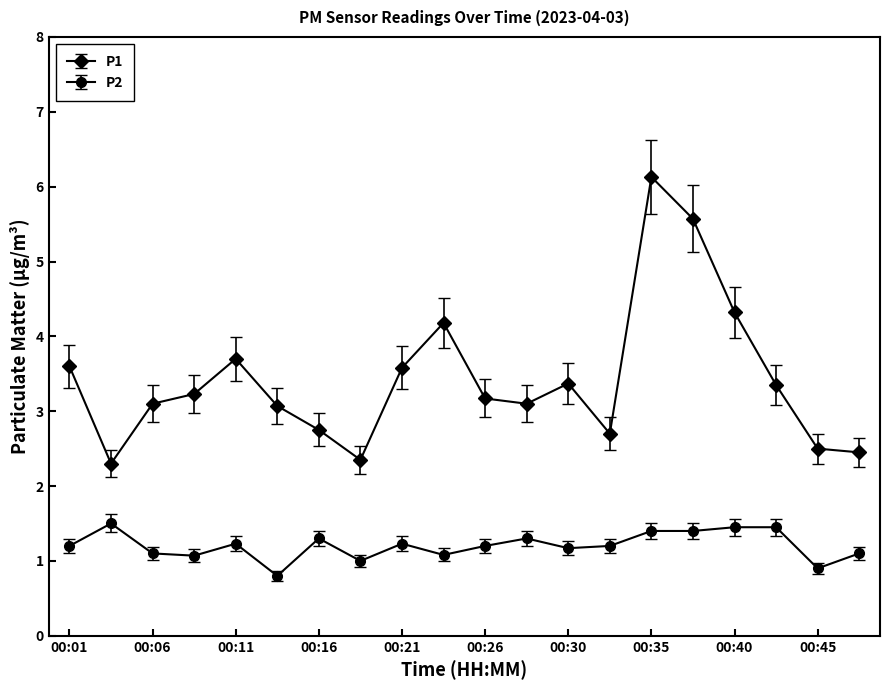

What are all the series names shown in the legend?

P1, P2